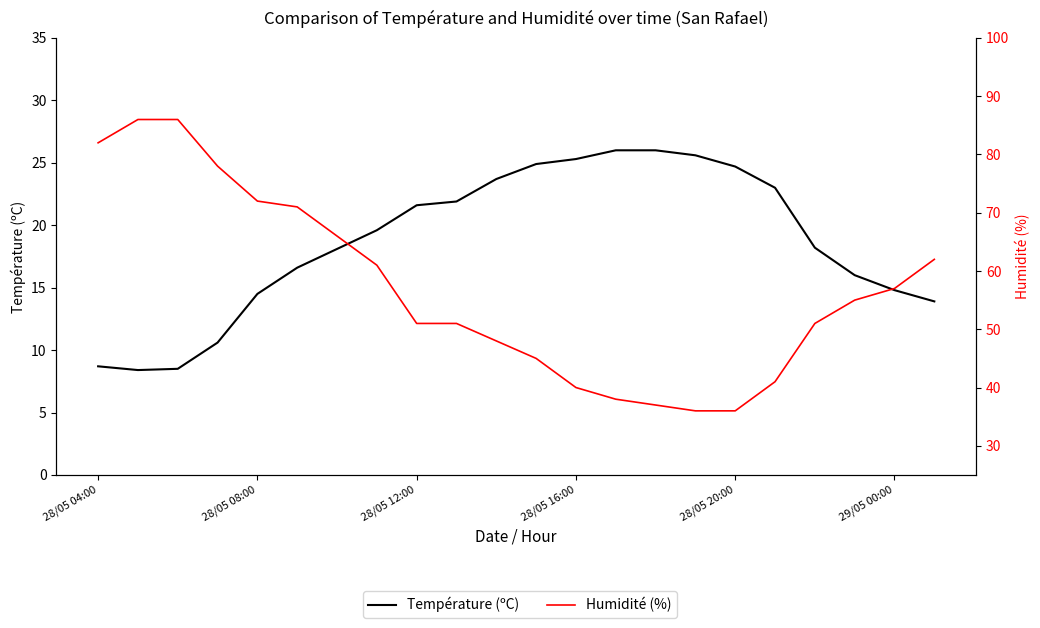

What is the highest value of the Humidité (%) series?

86.0